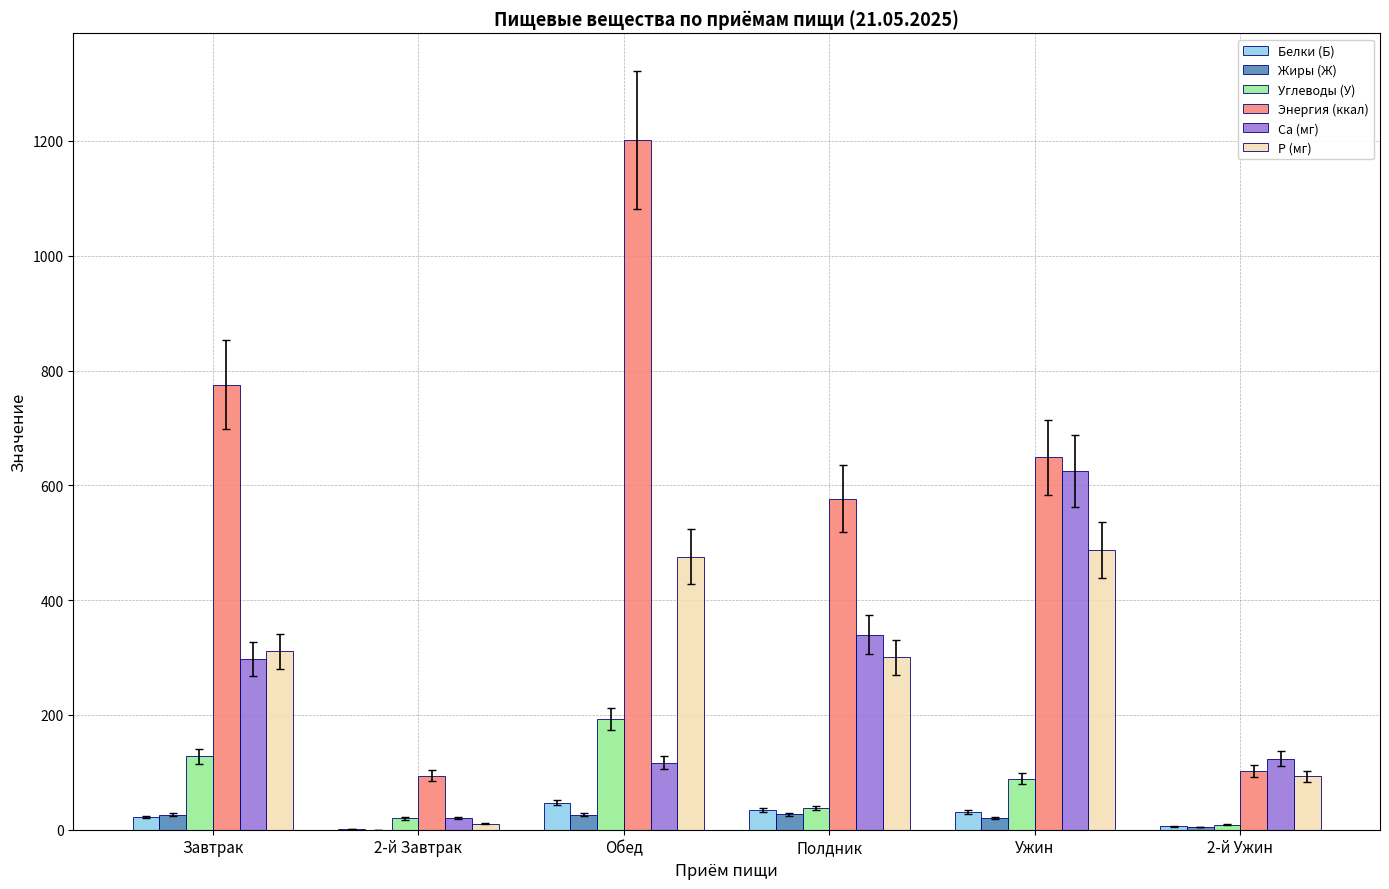

Which series has the largest total across all categories?

Энергия (ккал)